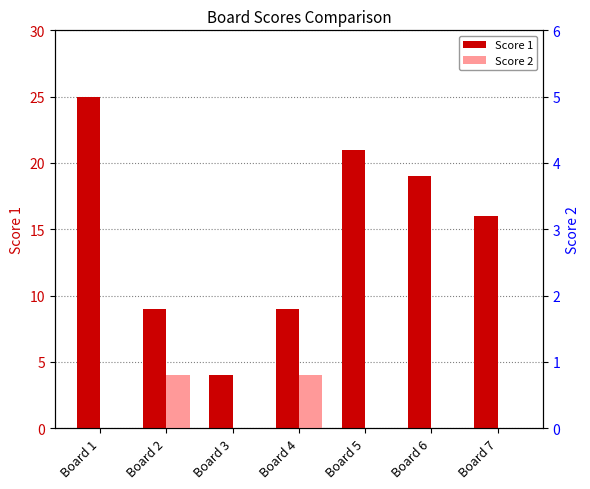

Which series has the largest range (max minus min)?

Score 1